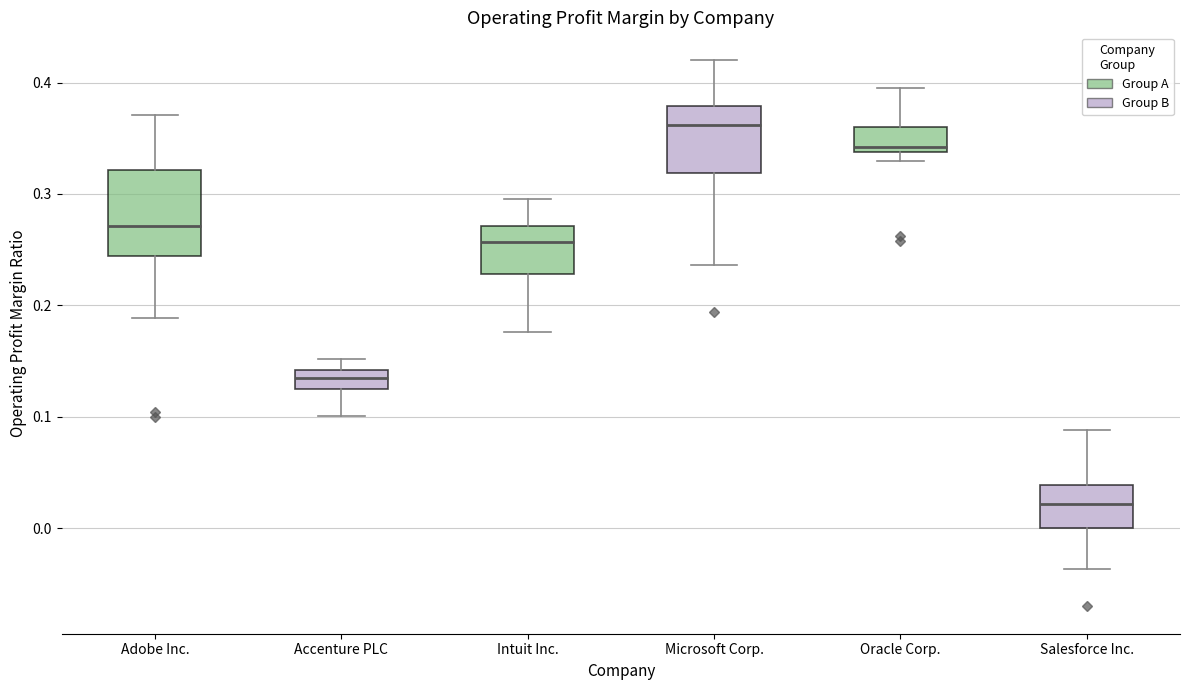

Which box has the lowest median line?

Salesforce Inc.